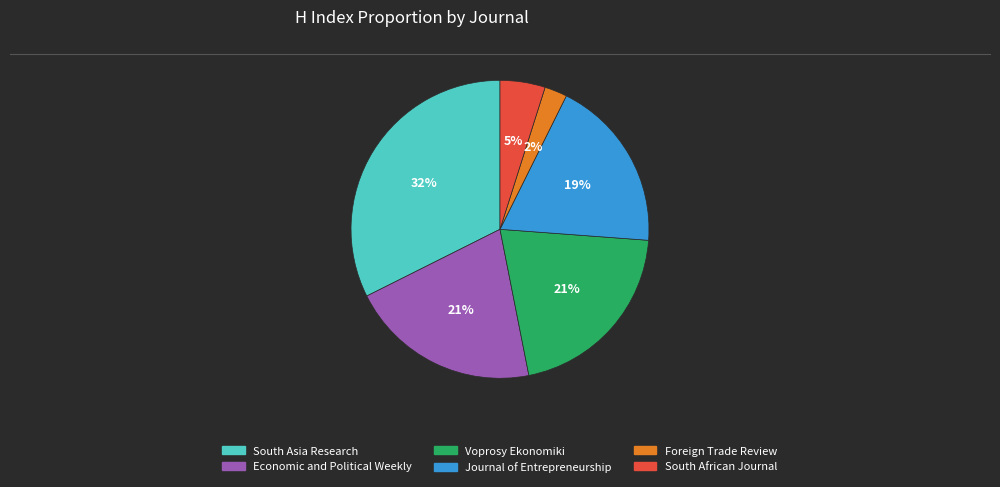

What is the smallest slice in the pie chart?

Foreign Trade Review